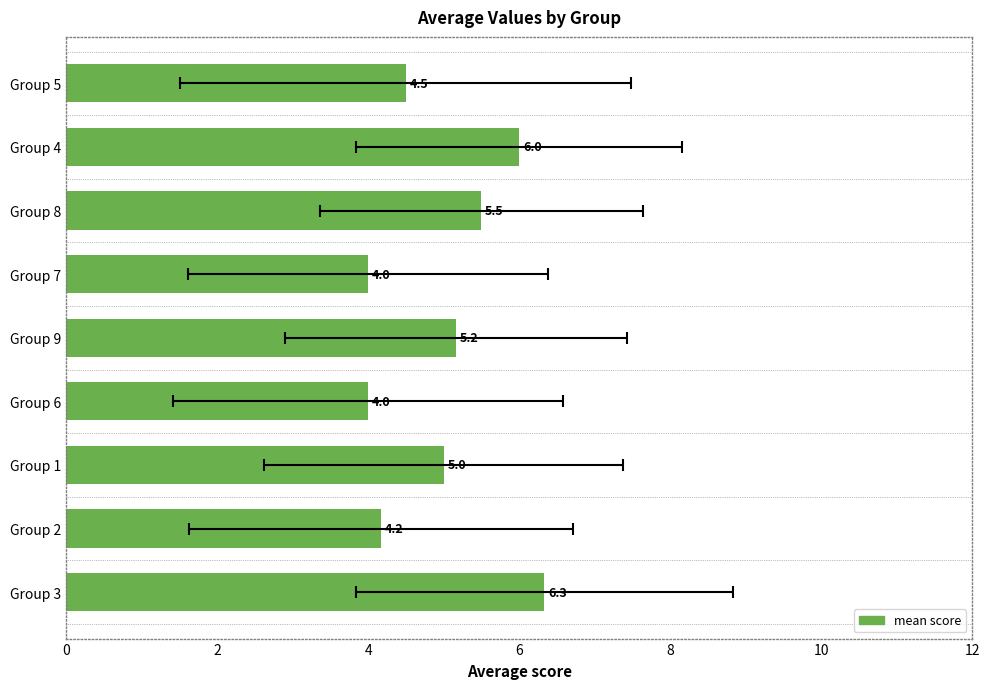

What is the average value?

5.0